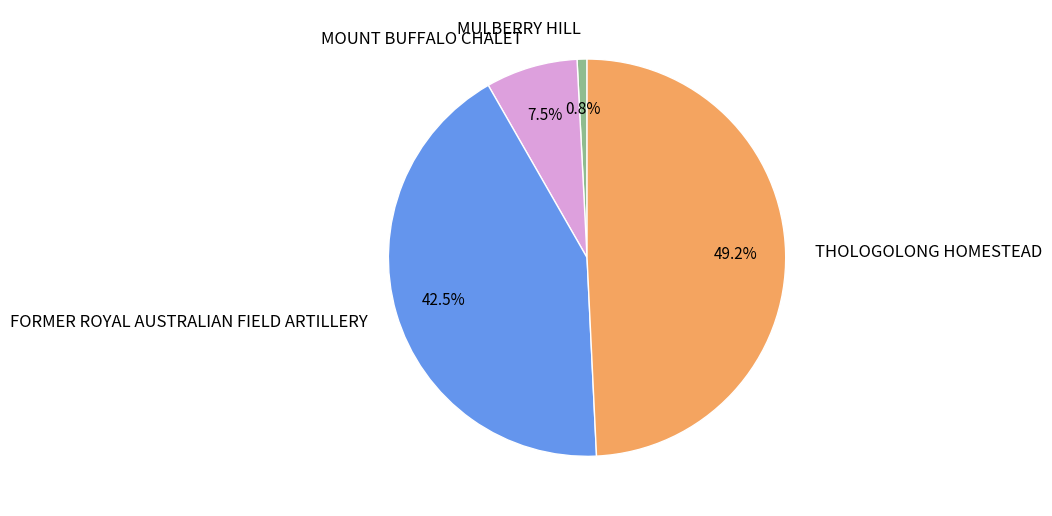

Combined, do FORMER ROYAL AUSTRALIAN FIELD ARTILLERY and MULBERRY HILL account for over 50%?

No